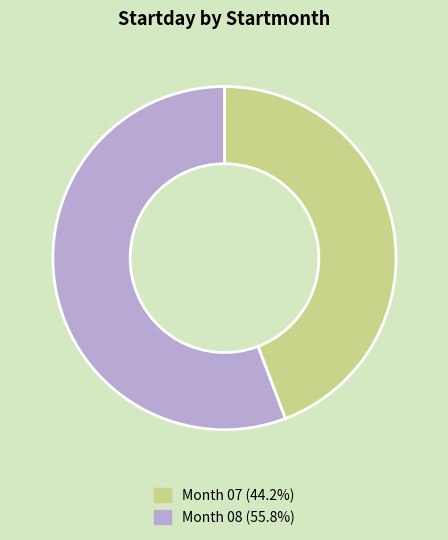

How many slices are in this pie chart?

2